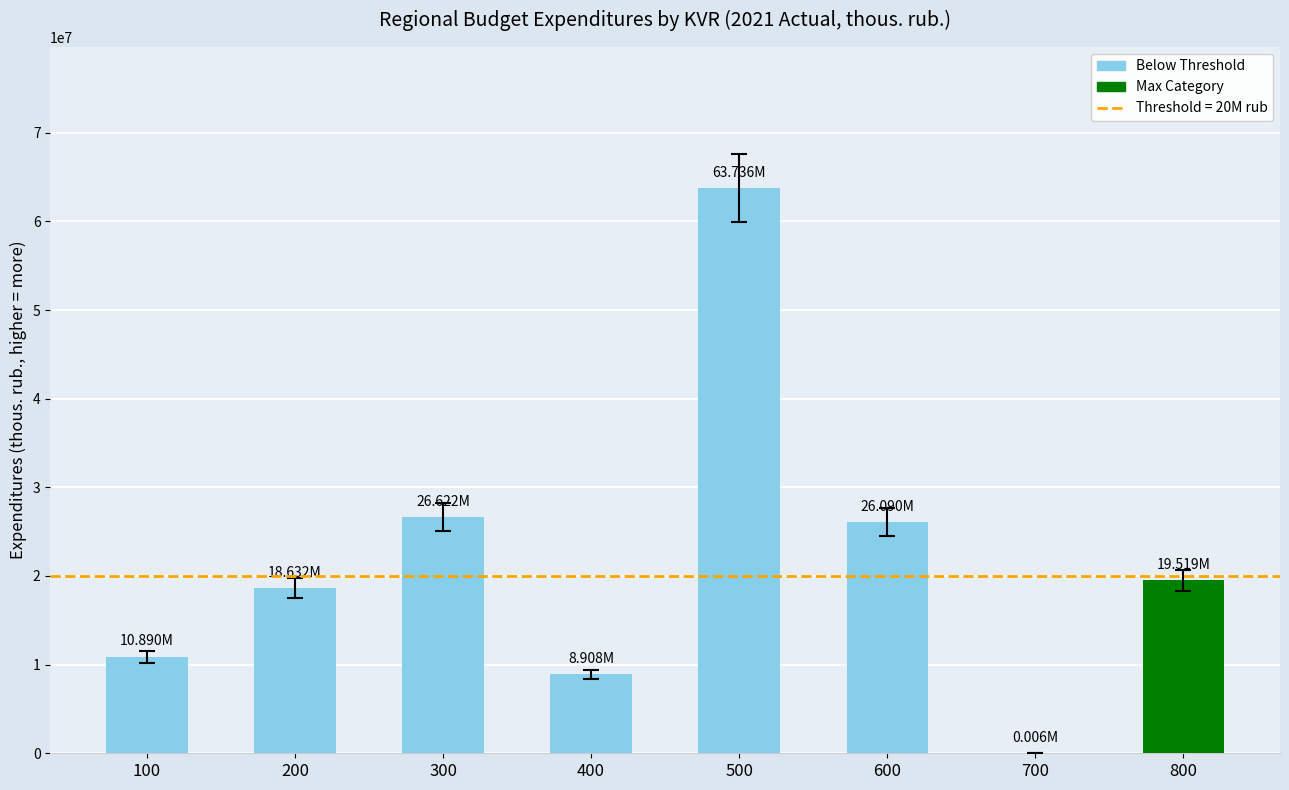

What is the sum of the values at 400 and 600?

34998623.2